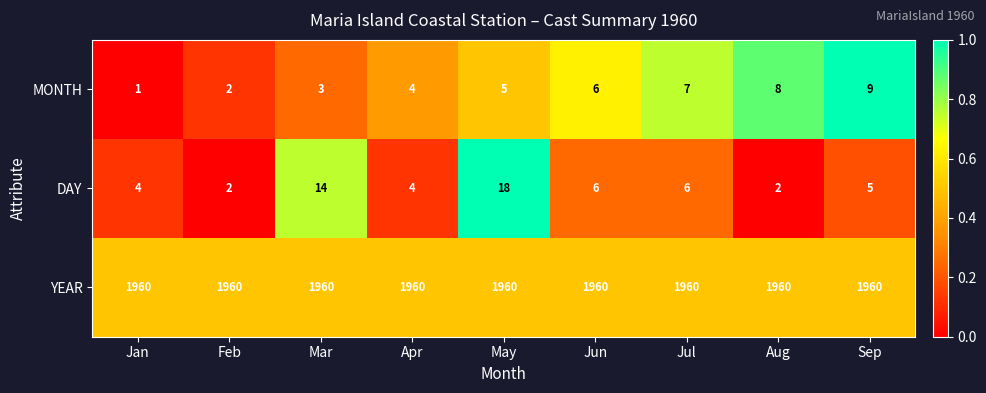

At which category is the sum across all series the highest?

May